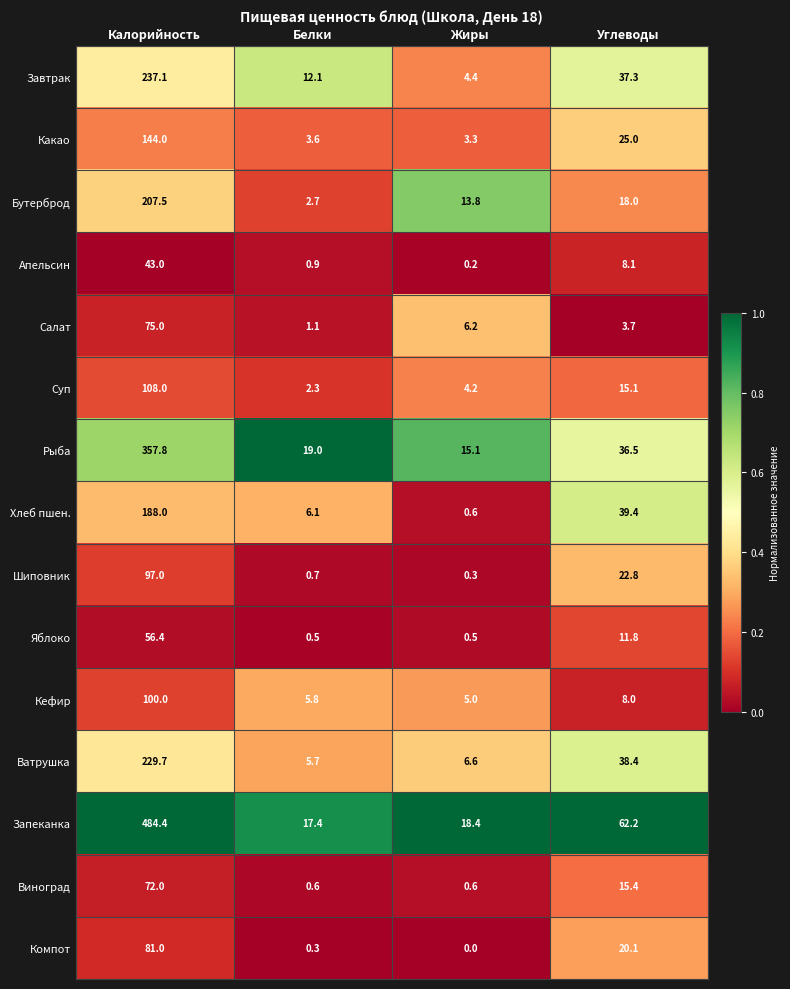

What is the difference between the maximum and minimum values in the Виноград series?

71.4